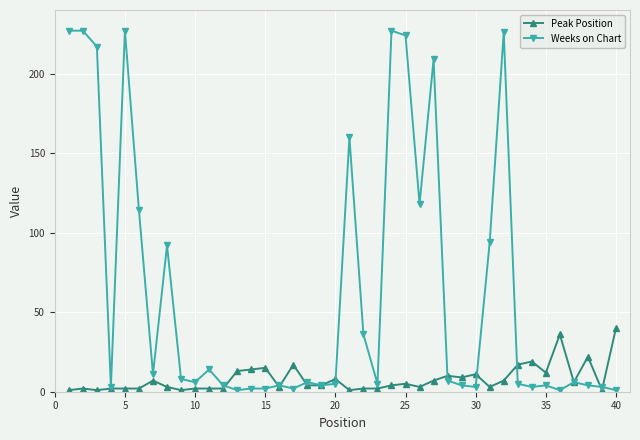

What are all the series names shown in the legend?

Peak Position, Weeks on Chart